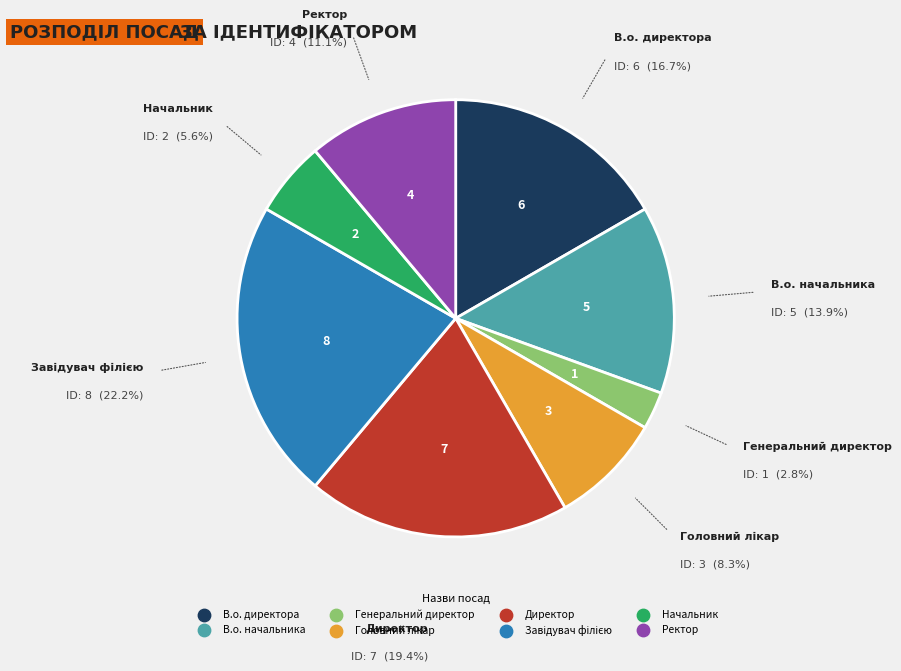

Does В.о. директора account for over 50% of the chart?

No